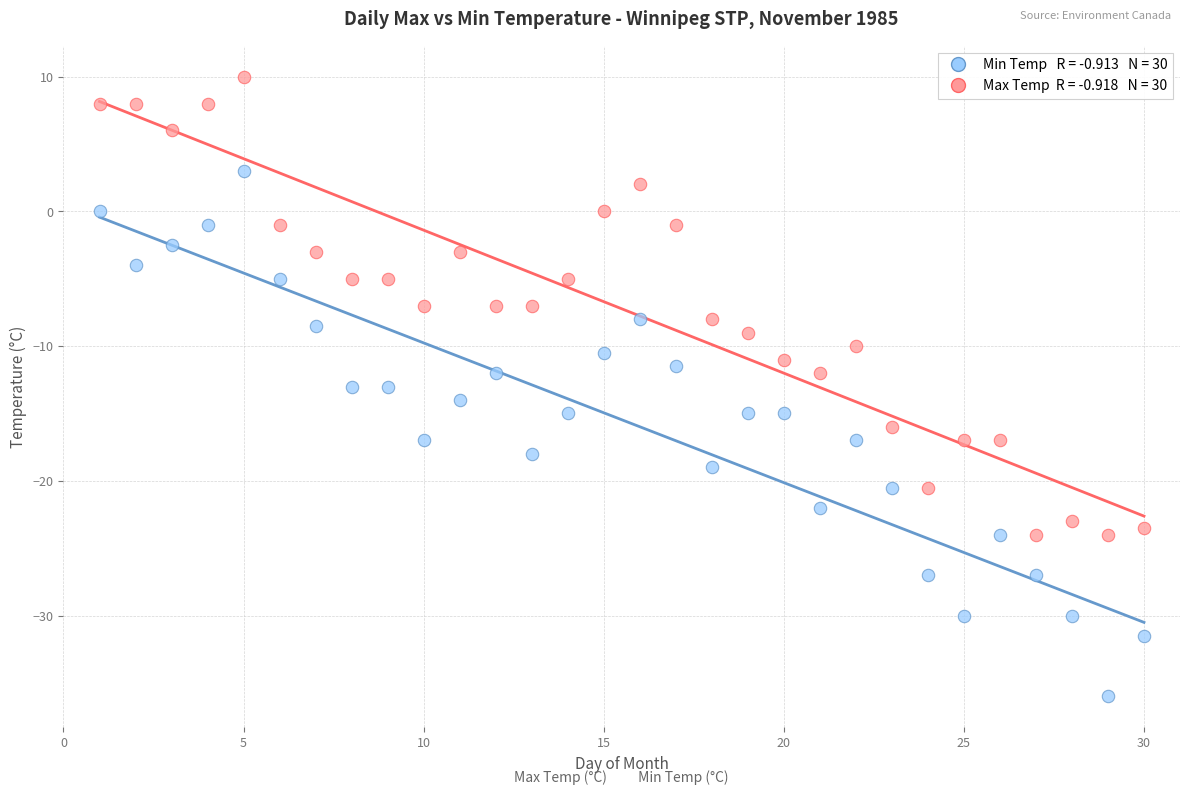

Across all data points, what is the range of X values (max minus min)?

29.0